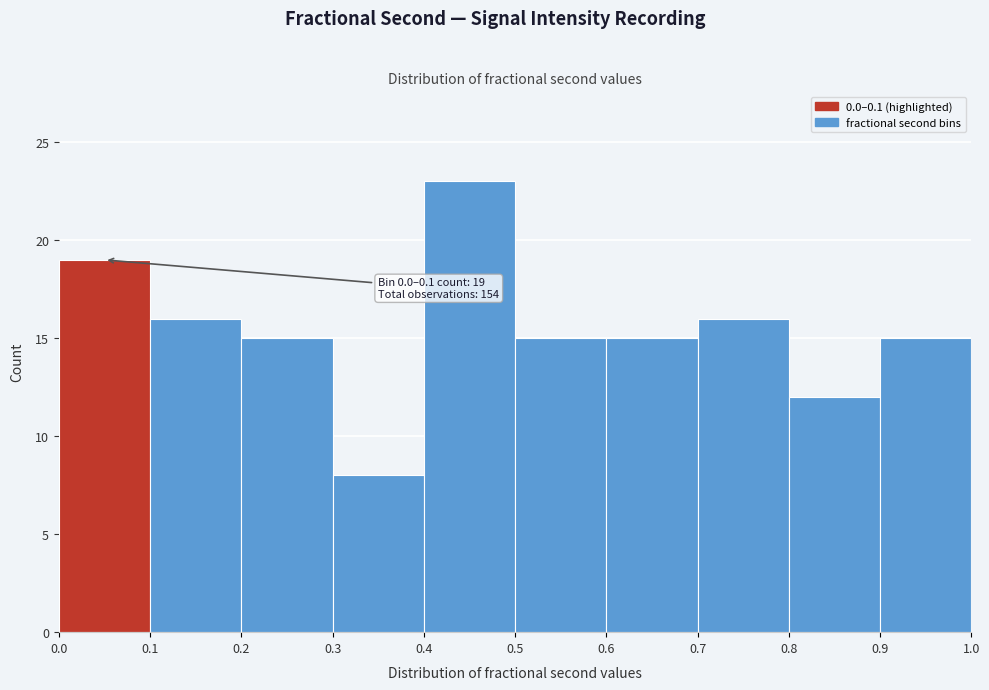

Over which range of the x-axis is the bar tallest?

0.4 to 0.5